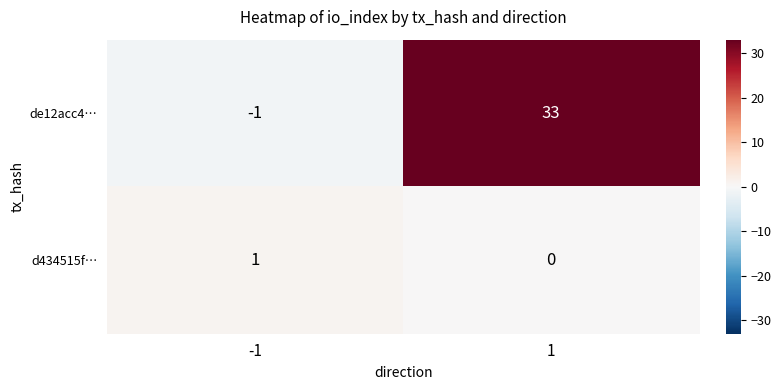

The d434515f… series shows 1 at -1. True or false?

True